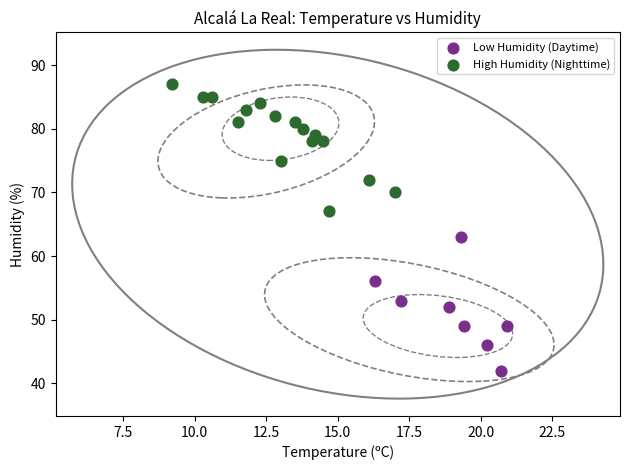

What are all the series names shown in the legend?

Low Humidity (Daytime), High Humidity (Nighttime)